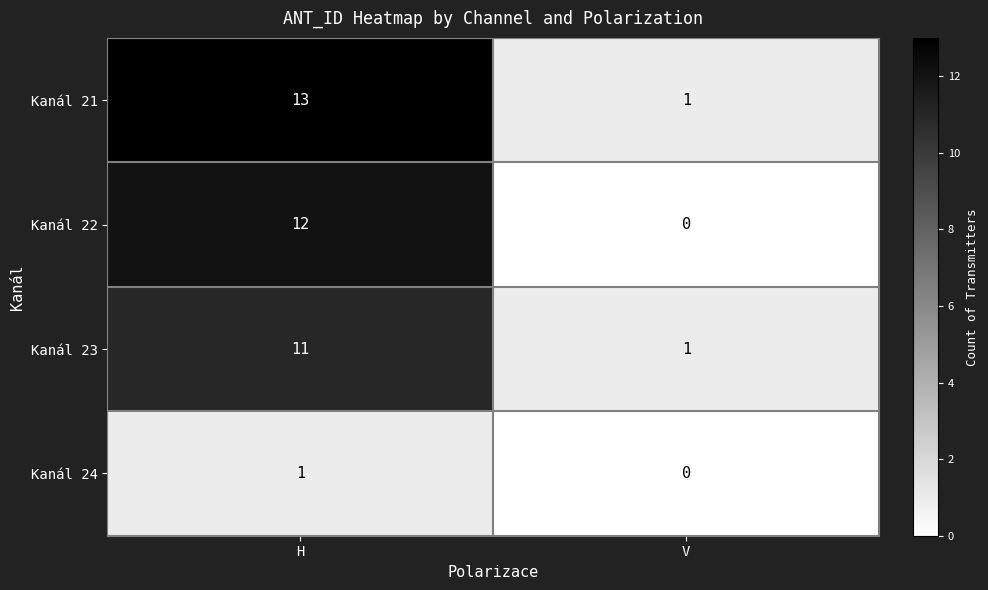

What is the average value of the Kanál 22 series?

6